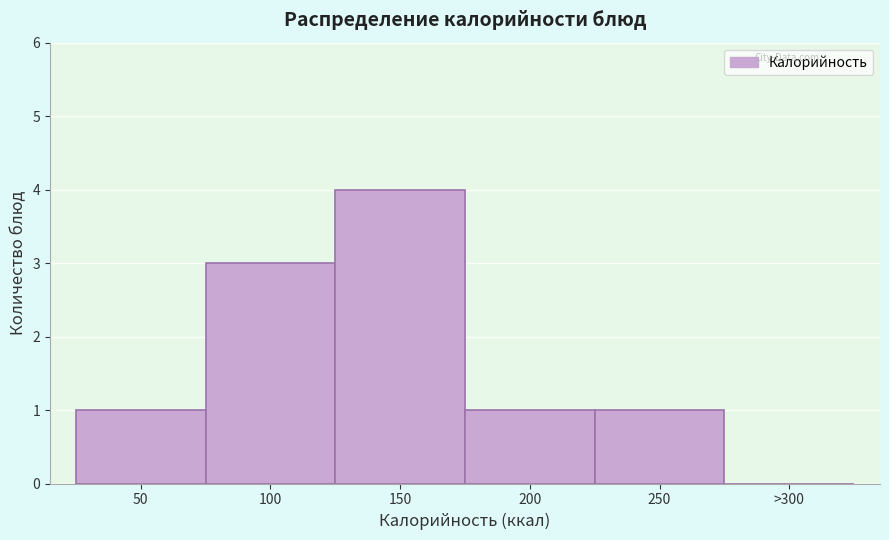

Reading left to right, extract all data points from this chart.

50=1	100=3	150=4	200=1	250=1	>300=0